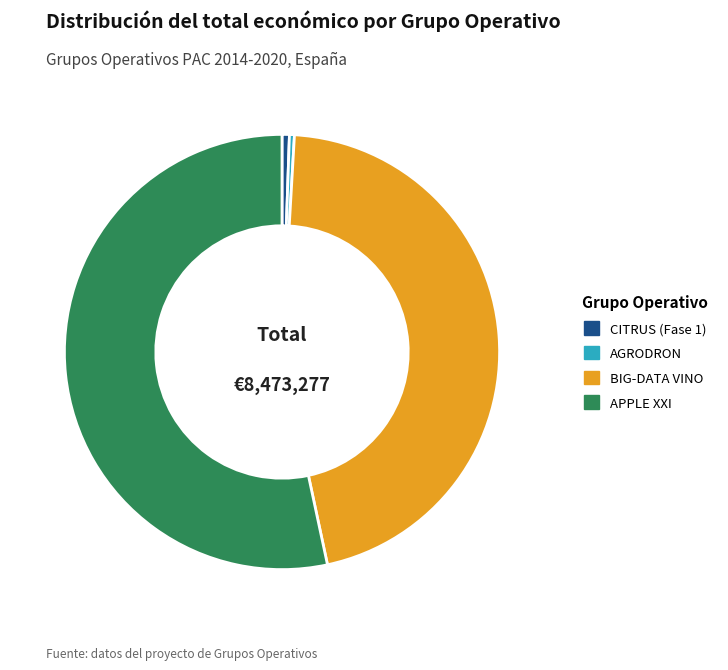

True or false: BIG-DATA VINO accounts for 46% of the total.

True